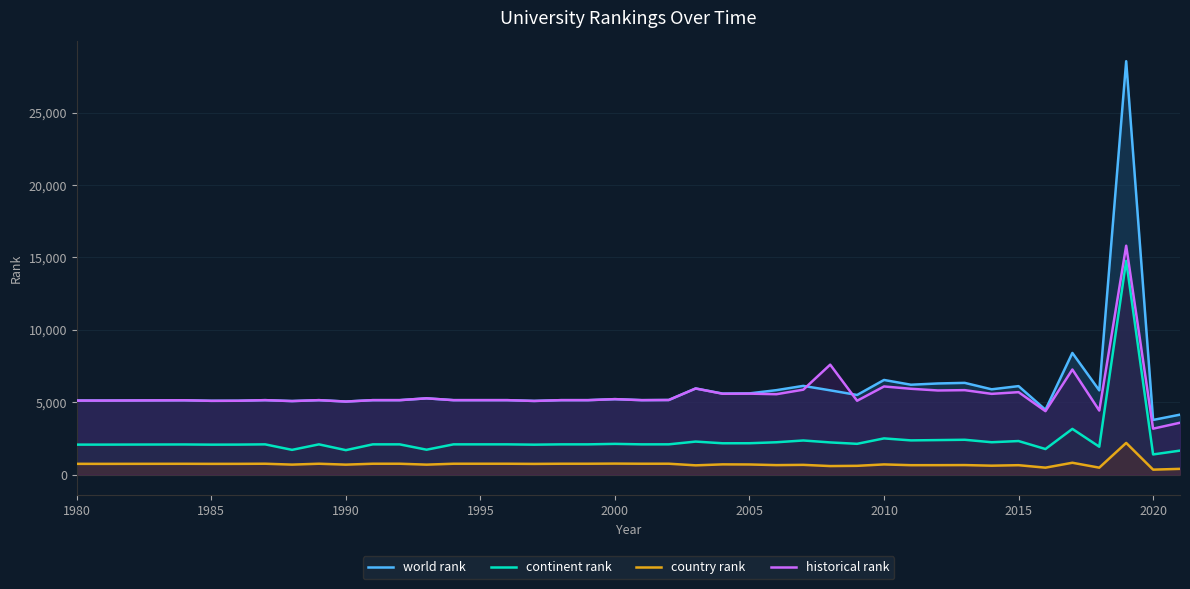

What is the highest value of the continent rank series?

14762.0